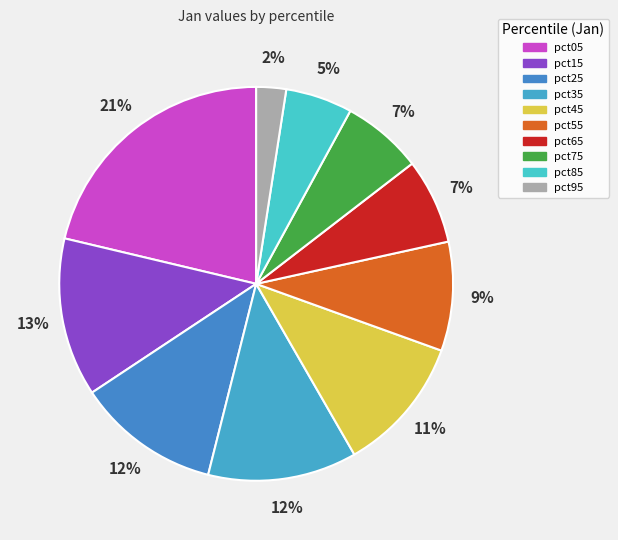

What is the largest slice in the pie chart?

pct05